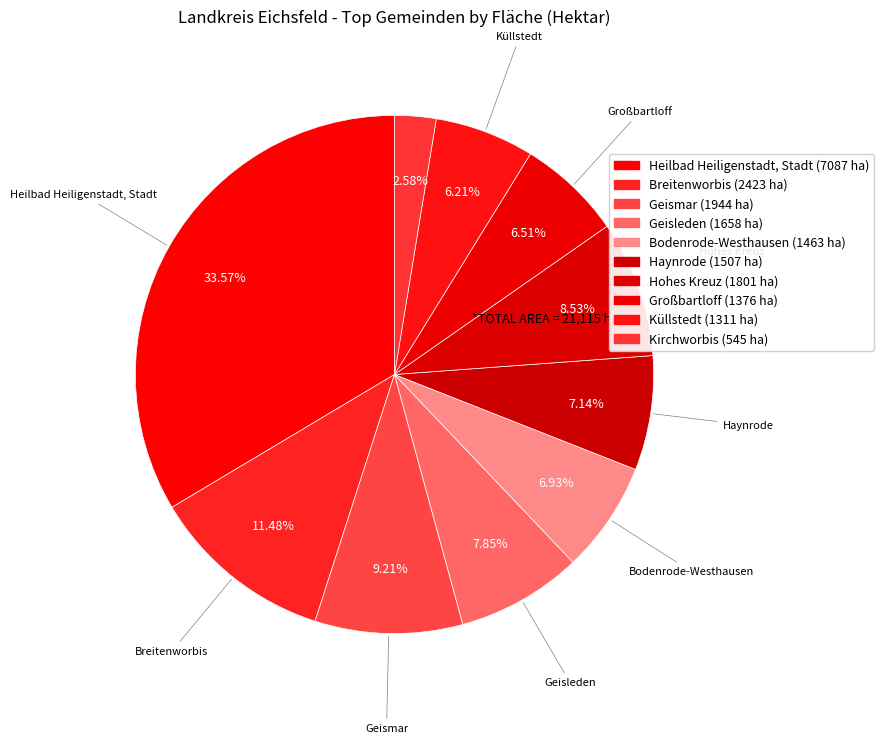

What is the smallest slice in the pie chart?

Kirchworbis